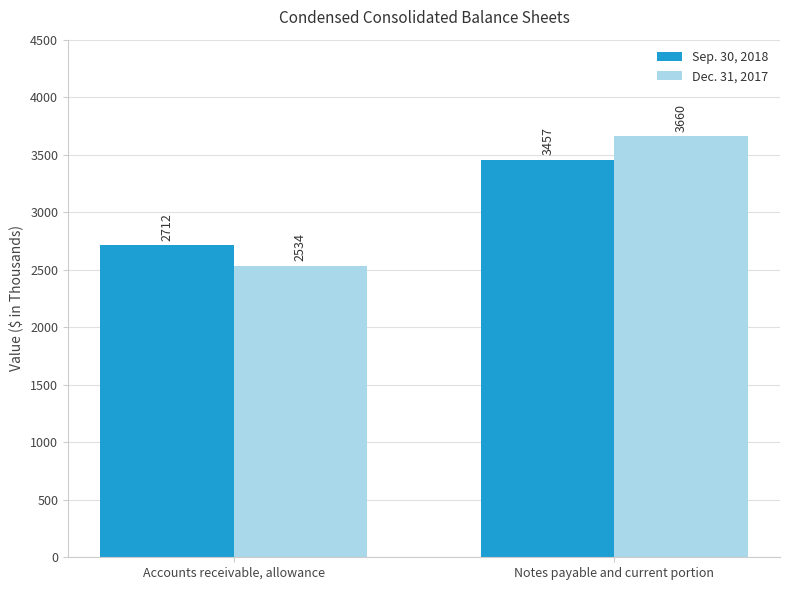

Are the bars grouped side by side (vs. stacked)?

Yes